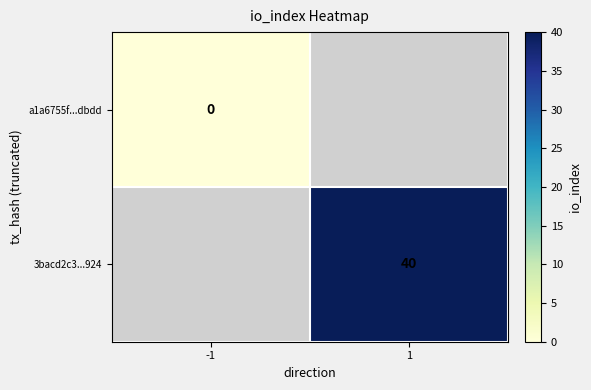

List the labels in order of 3bacd2c3...924 value, smallest first.

-1, 1